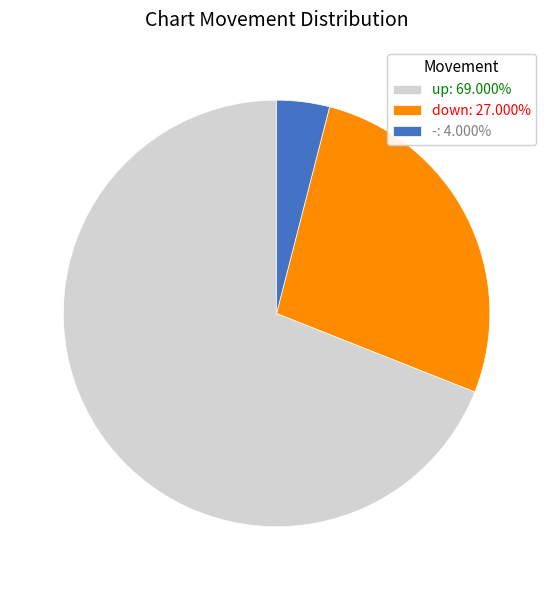

True or false: down accounts for 40% of the total.

False